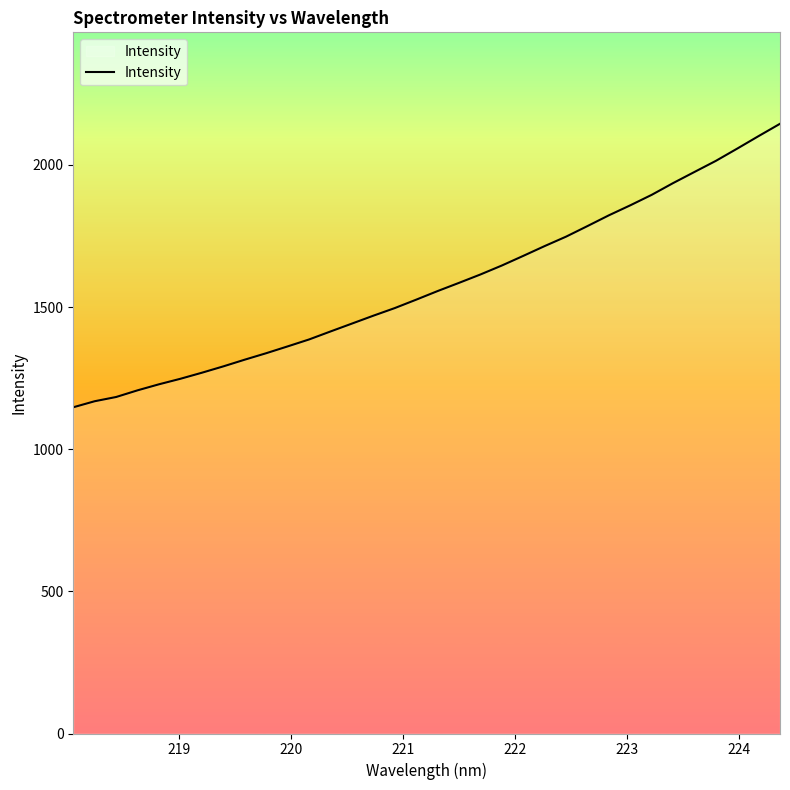

What is the greatest value displayed?

2144.8